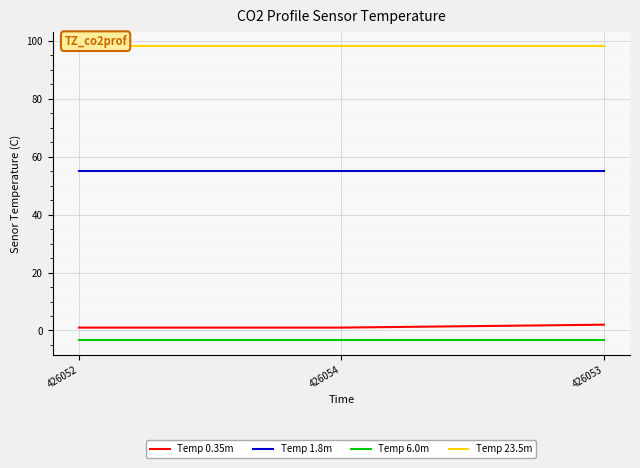

Reading right to left, what are all the values shown in this chart?

Temp 0.35m: 2.0	1.0	1.0
Temp 1.8m: 55.1	55.1	55.1
Temp 6.0m: -3.3	-3.3	-3.3
Temp 23.5m: 98.0	98.0	98.0